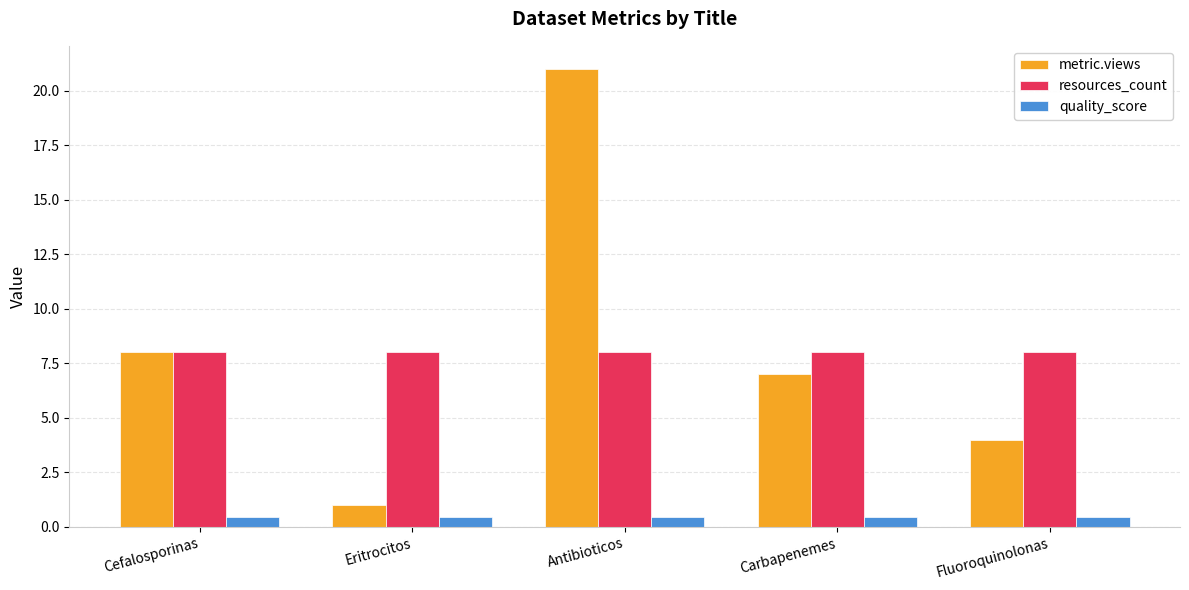

Reading left to right, transcribe all the data shown in this chart.

metric.views: 8.0	1.0	21.0	7.0	4.0
resources_count: 8.0	8.0	8.0	8.0	8.0
quality_score: 0.4	0.4	0.4	0.4	0.4